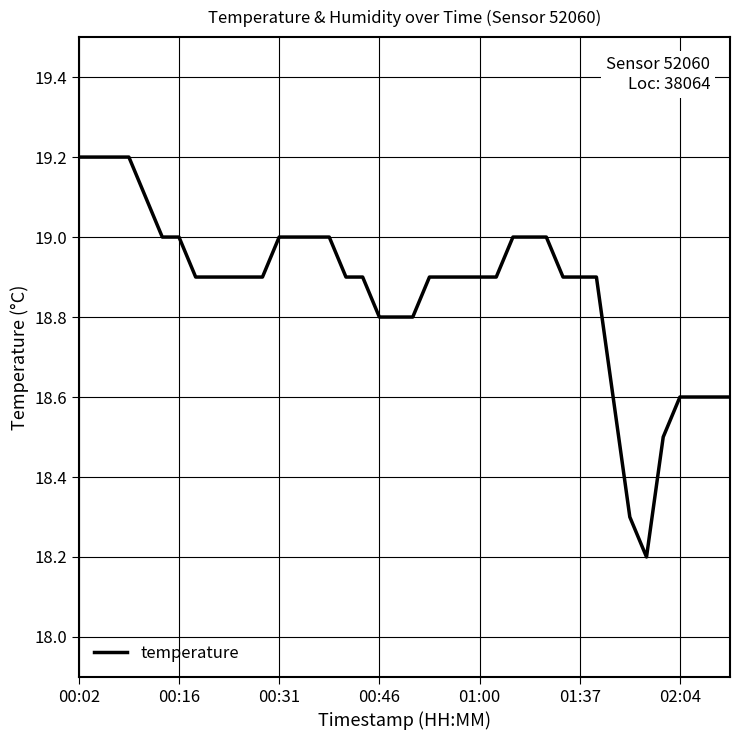

What is the minimum value shown in the chart?

18.2